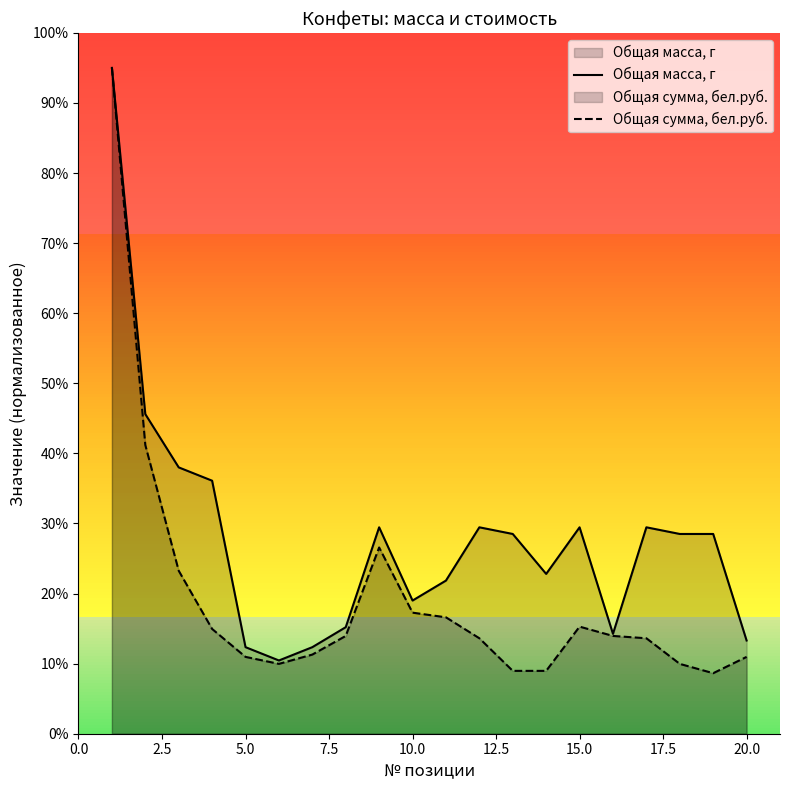

Rank the series by their average value, from highest to lowest.

Общая масса, г, Общая сумма, бел.руб.